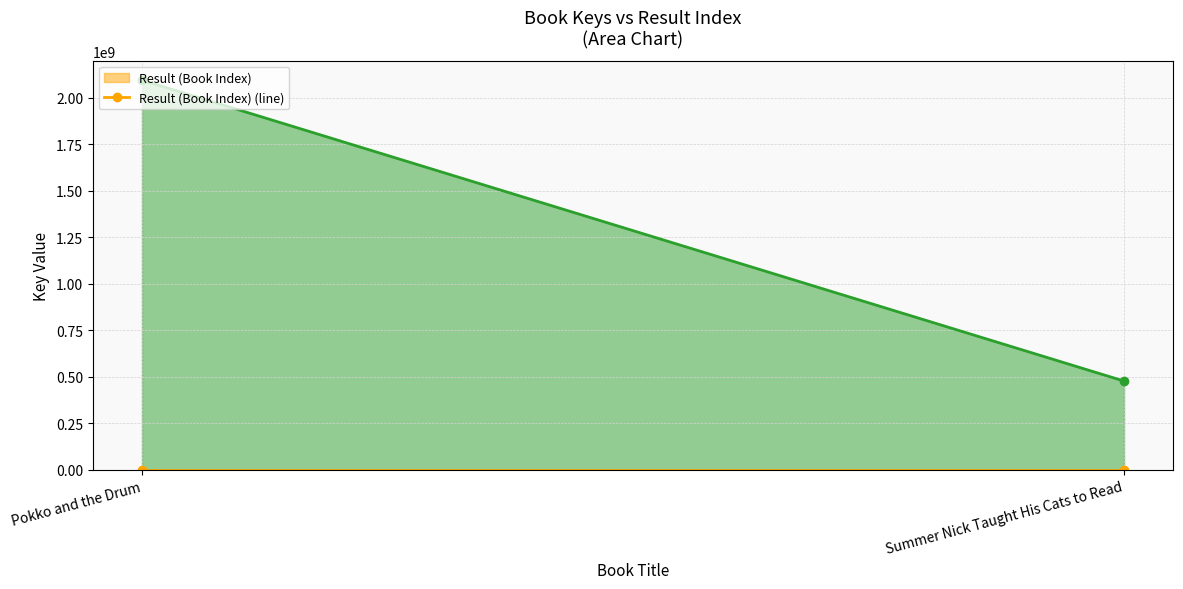

How many data points does each series have?

2